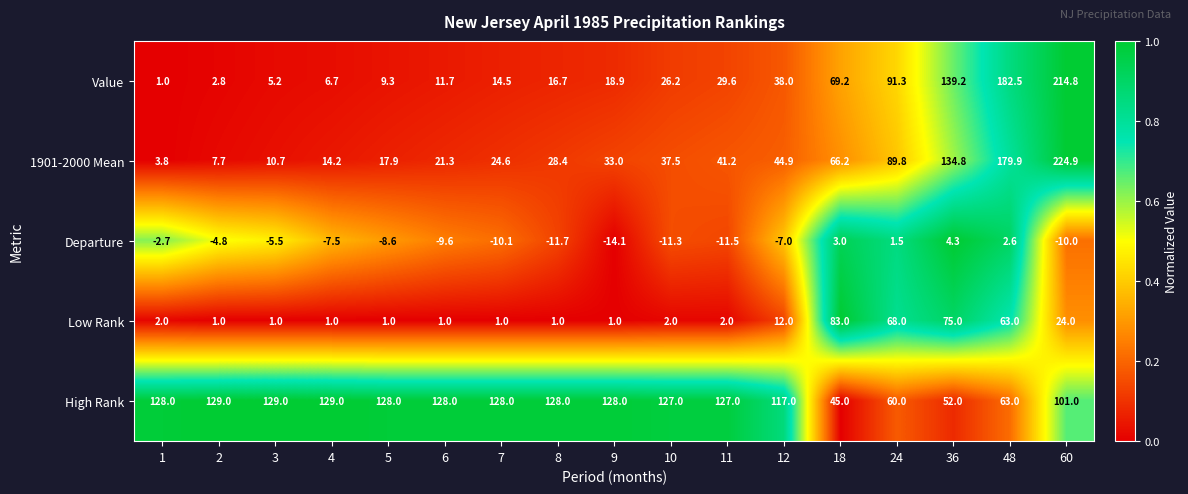

What is the greatest value displayed?

224.9